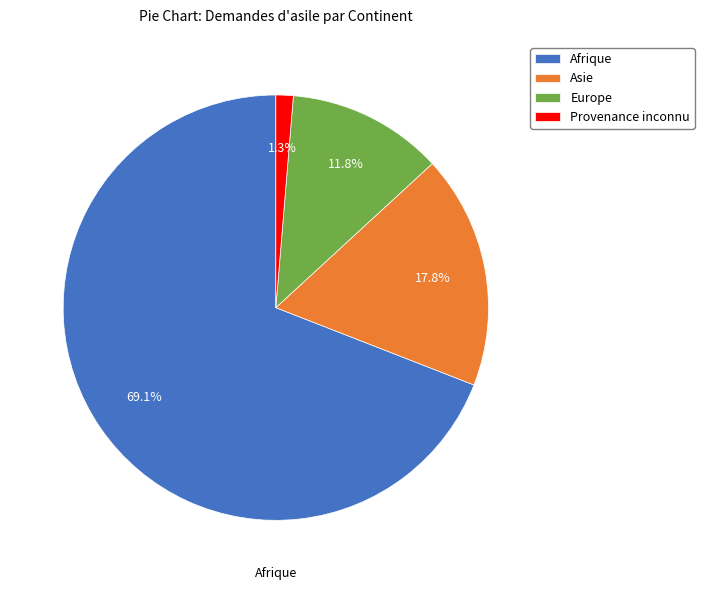

To the nearest percent, what portion does Afrique represent?

69%